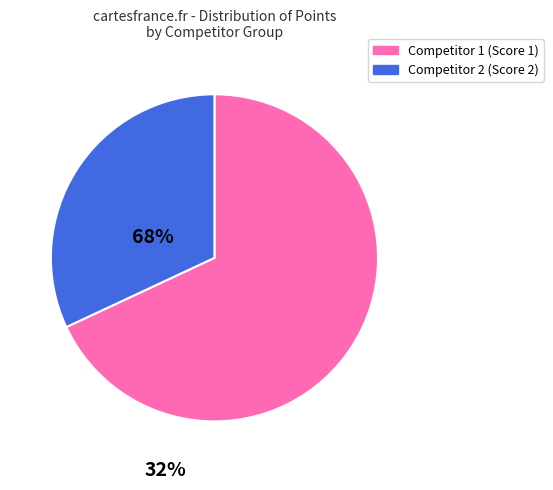

Rank the categories by value from highest to lowest.

Competitor 1 (Score 1), Competitor 2 (Score 2)